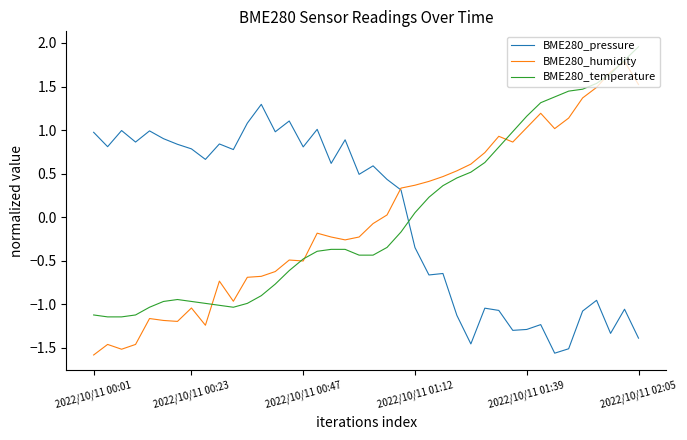

How many times do BME280_temperature and BME280_pressure cross each other?

1